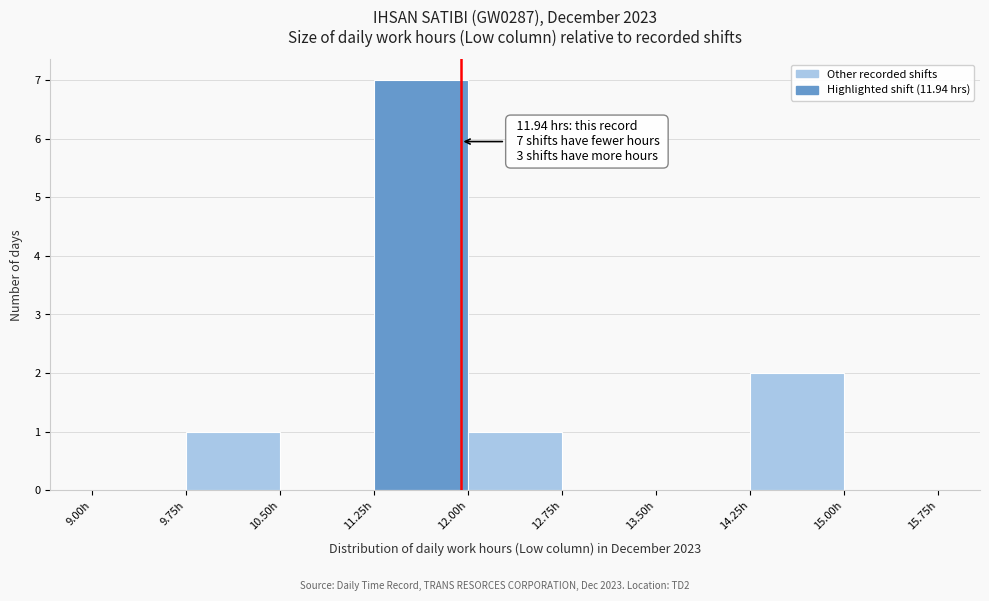

Which range on the x-axis has the tallest bar?

11.25 to 12.00